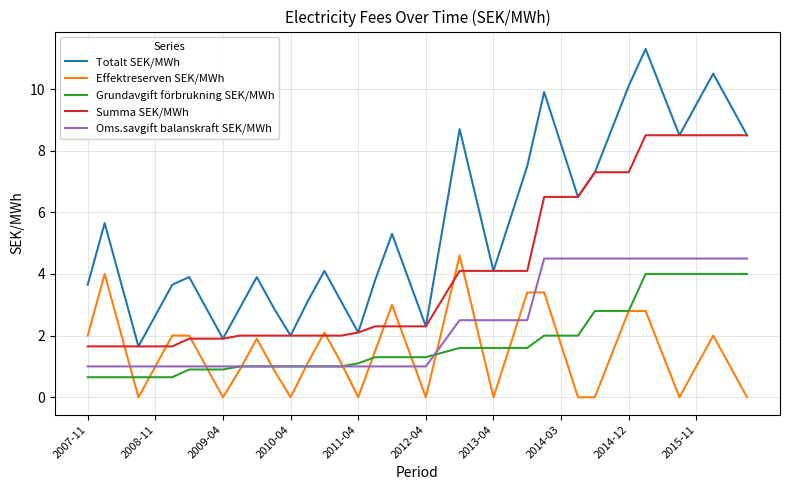

What is the highest value of the Grundavgift förbrukning SEK/MWh series?

4.0